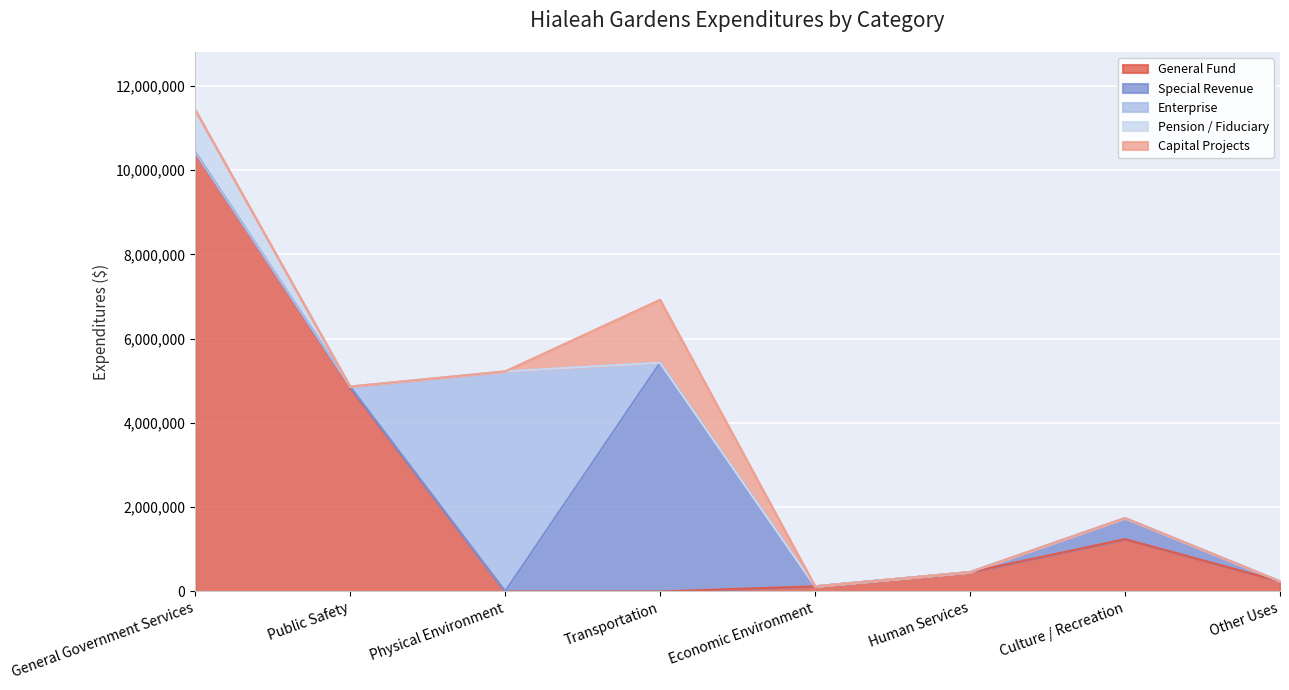

How many categories are shown in the chart?

8